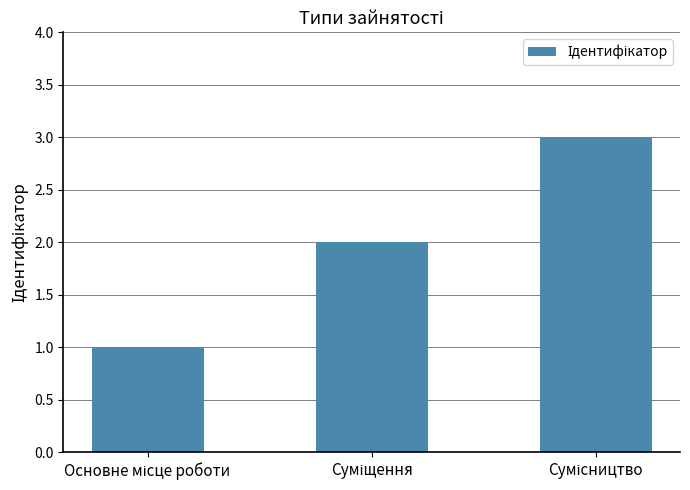

What is the maximum value shown in the chart?

3